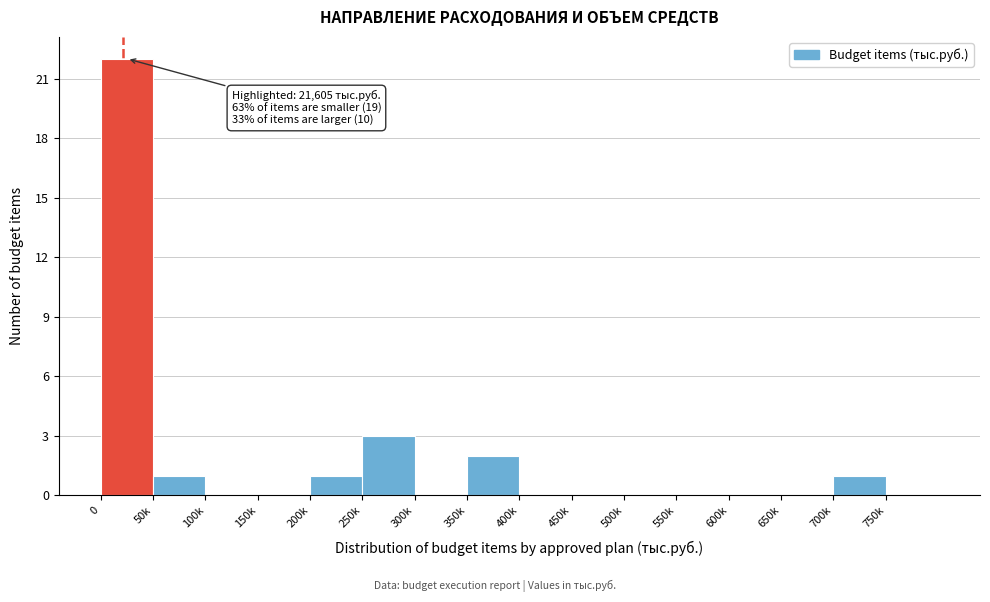

Reading right to left, what are all the values shown in this chart?

750k=0	700k=1	650k=0	600k=0	550k=0	500k=0	450k=0	400k=0	350k=2	300k=0	250k=3	200k=1	150k=0	100k=0	50k=1	0=22